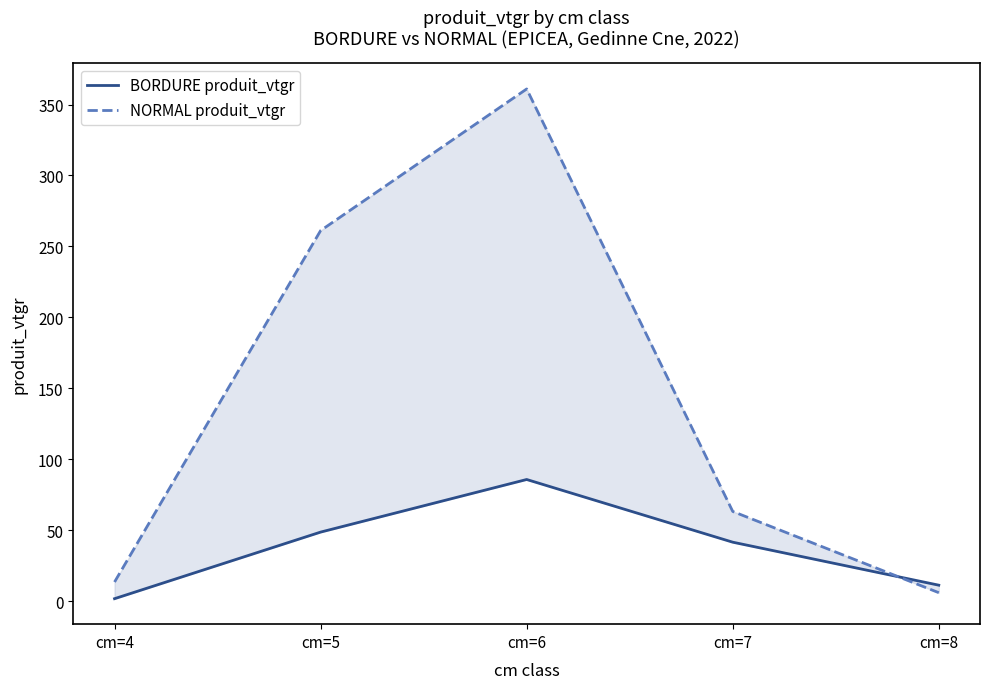

How many times do BORDURE produit_vtgr and NORMAL produit_vtgr cross each other?

1